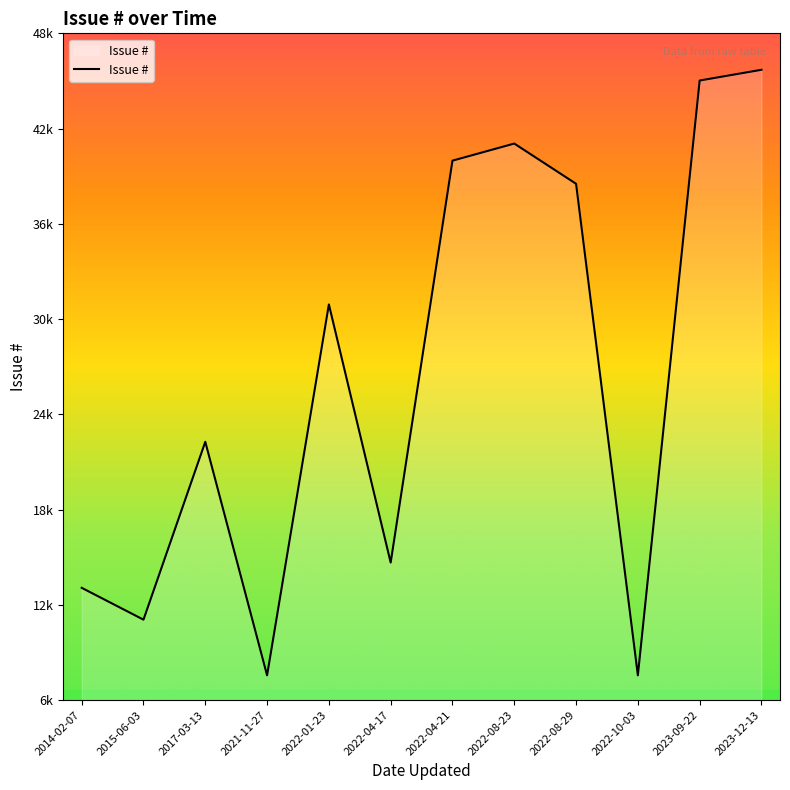

Does the chart have visible grid lines?

No